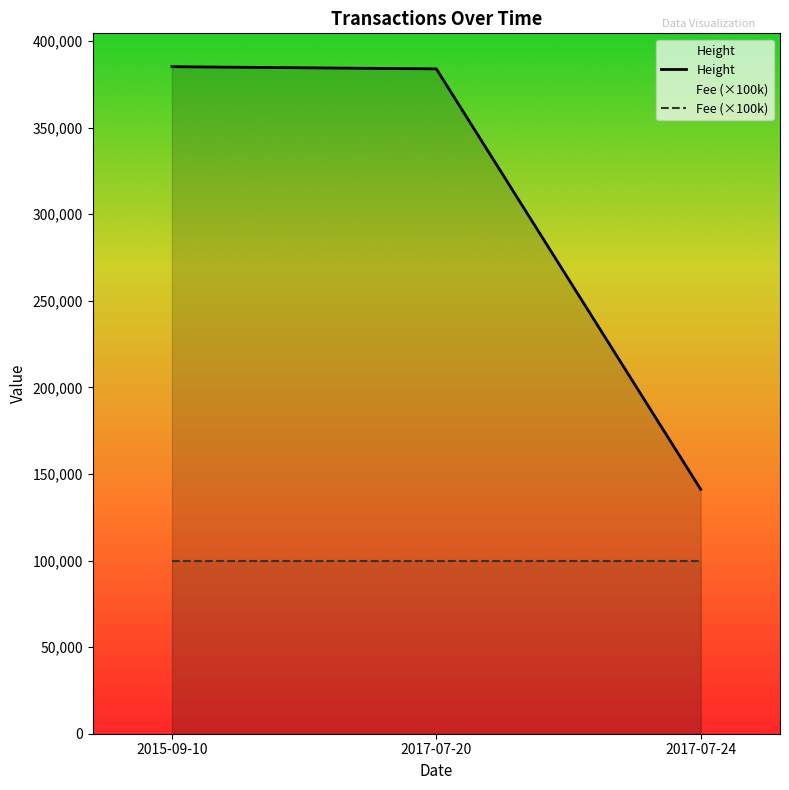

What is the difference between the second highest and minimum values in the Height series?

242758